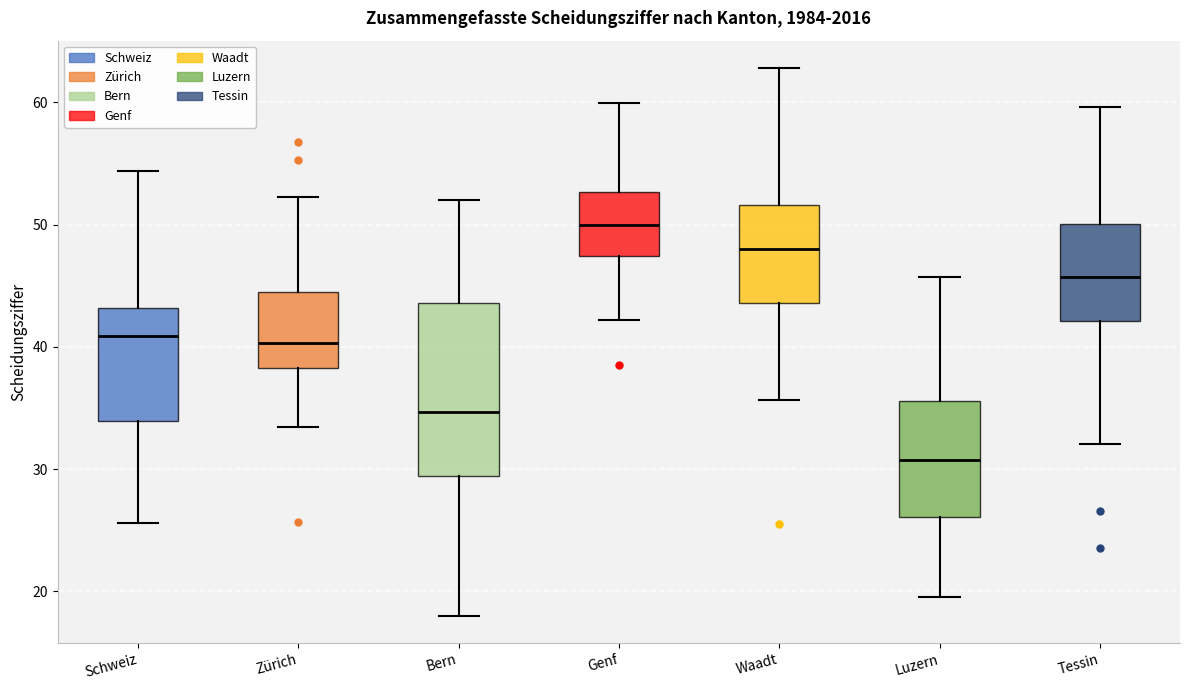

Reading left to right, read every box against the y-axis: the position of its median line, the range the box covers, and the ends of its whiskers. The values are not printed on the chart, so give them approximately, as read against the axis.

Schweiz: median 41, box 34 to 43, whiskers 26 to 54
Zürich: median 40, box 38 to 44, whiskers 33 to 52
Bern: median 35, box 29 to 44, whiskers 18 to 52
Genf: median 50, box 47 to 53, whiskers 42 to 60
Waadt: median 48, box 44 to 52, whiskers 36 to 63
Luzern: median 31, box 26 to 36, whiskers 20 to 46
Tessin: median 46, box 42 to 50, whiskers 32 to 60